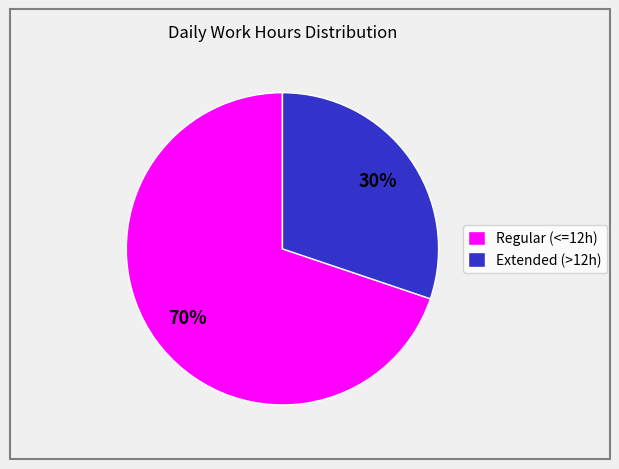

To the nearest percent, what is the difference between the largest and smallest slice percentages?

40%